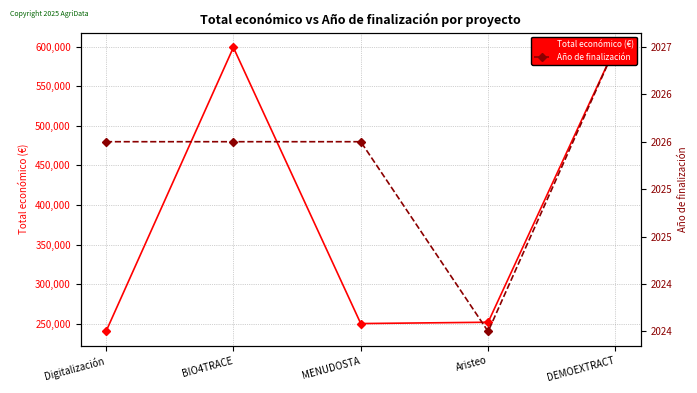

What is the difference between the maximum and minimum values in the Año de finalización series?

3